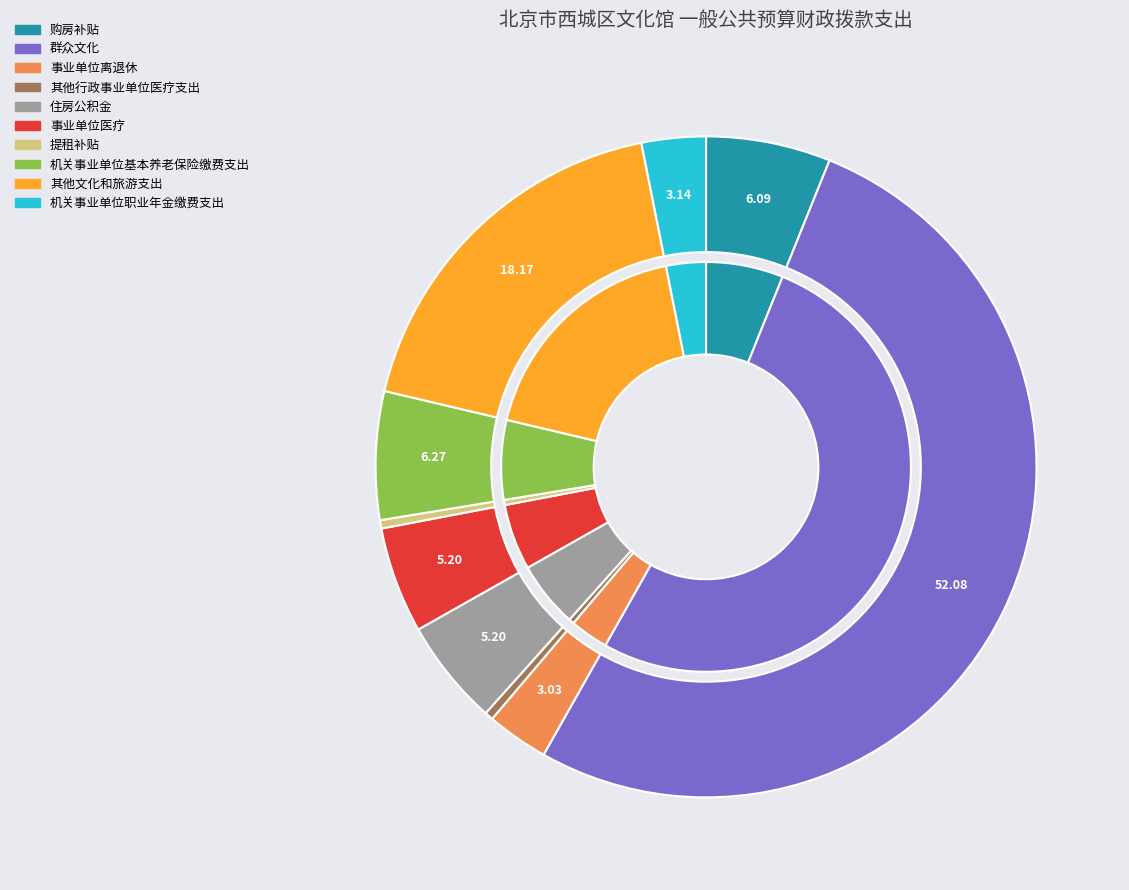

To the nearest percent, what is the average slice percentage?

10%